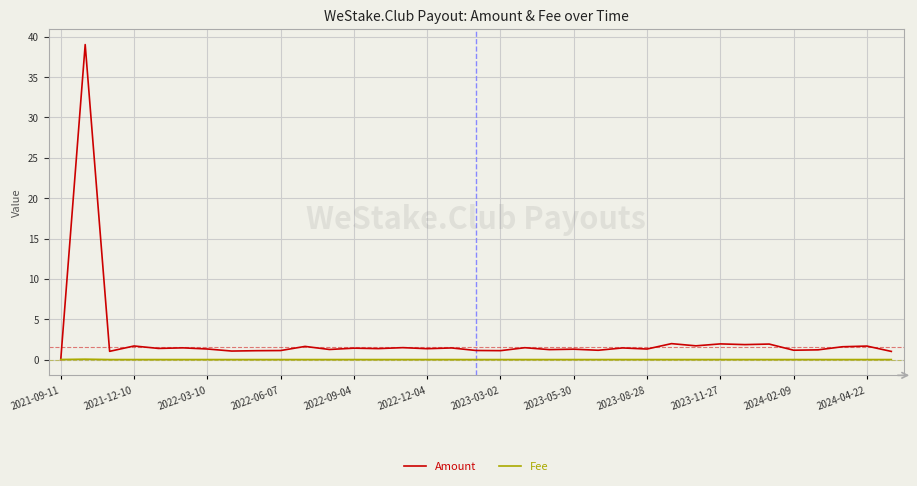

Does the chart display data point markers on the line(s)?

No